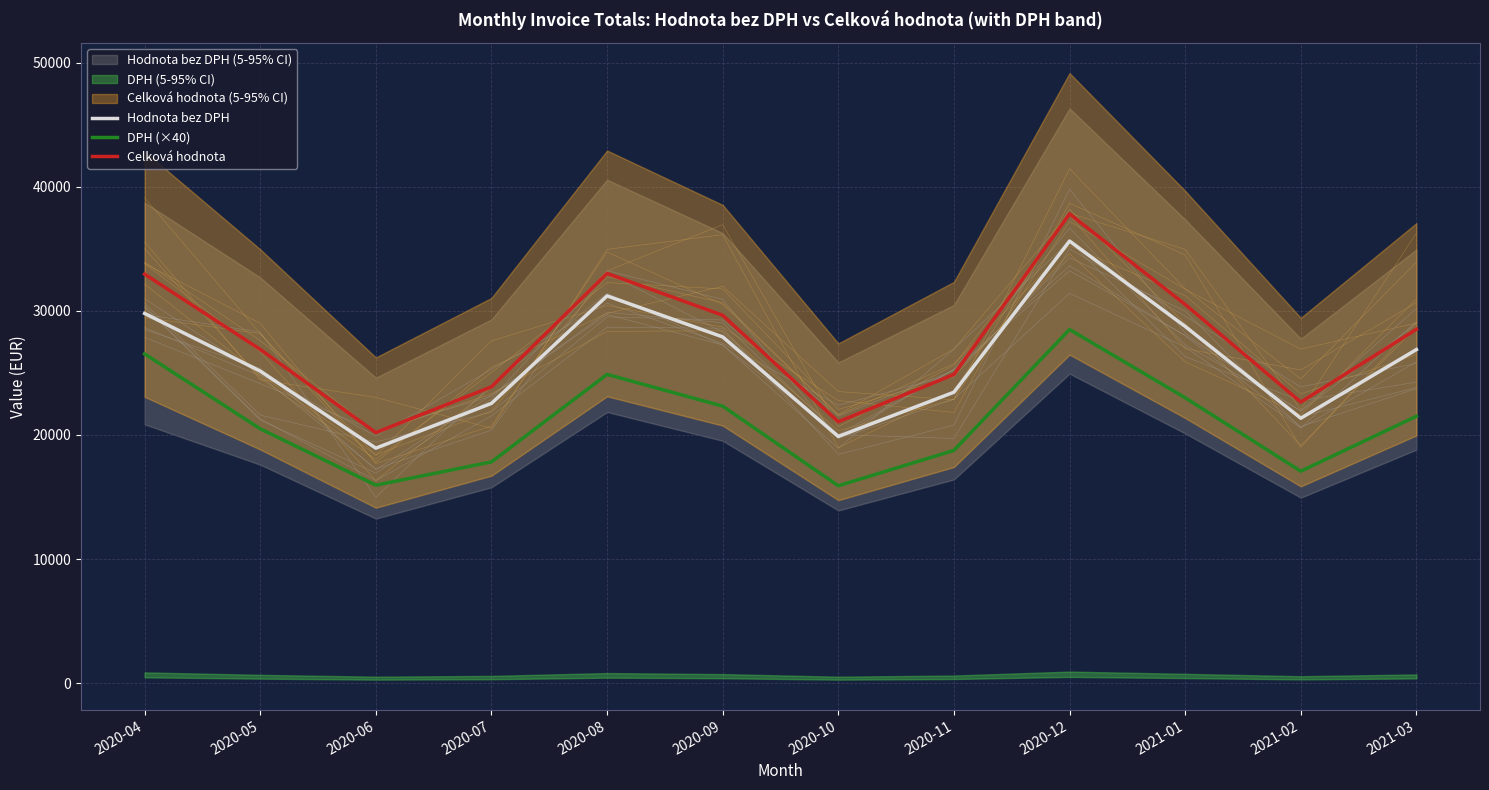

What is the difference between the highest and lowest values at 2020-09?

7324.0